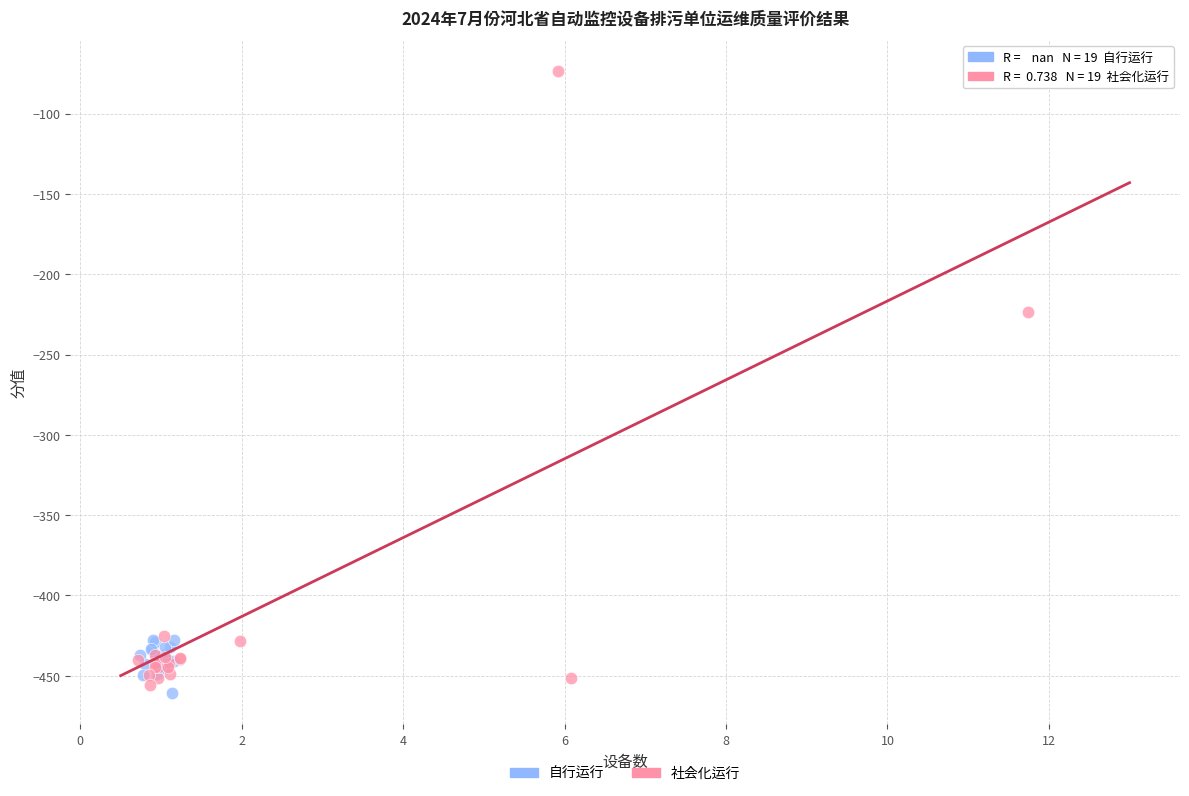

Which series has the largest Y range (max minus min)?

社会化运行